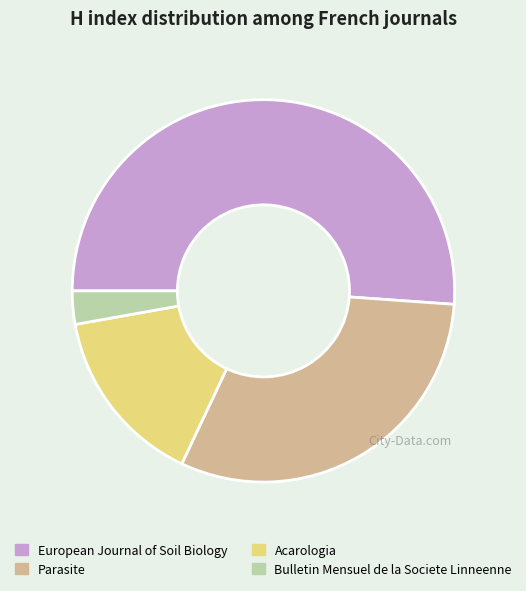

The Parasite slice represents 31% of the pie. True or false?

True